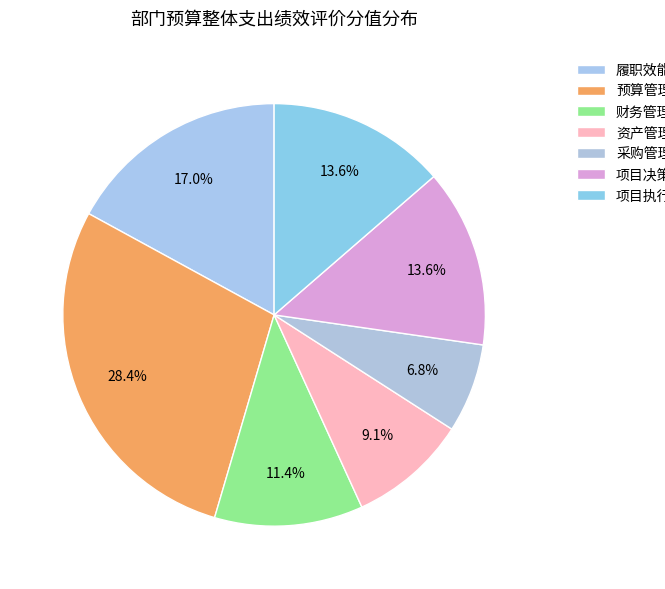

Is there any slice that represents more than half of the pie?

No